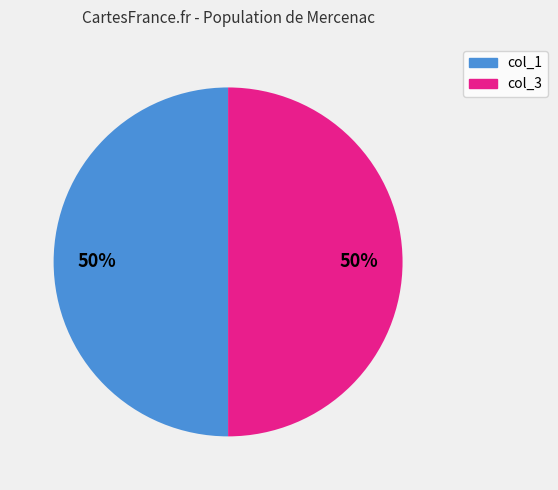

To the nearest percent, what is the average slice percentage?

50%